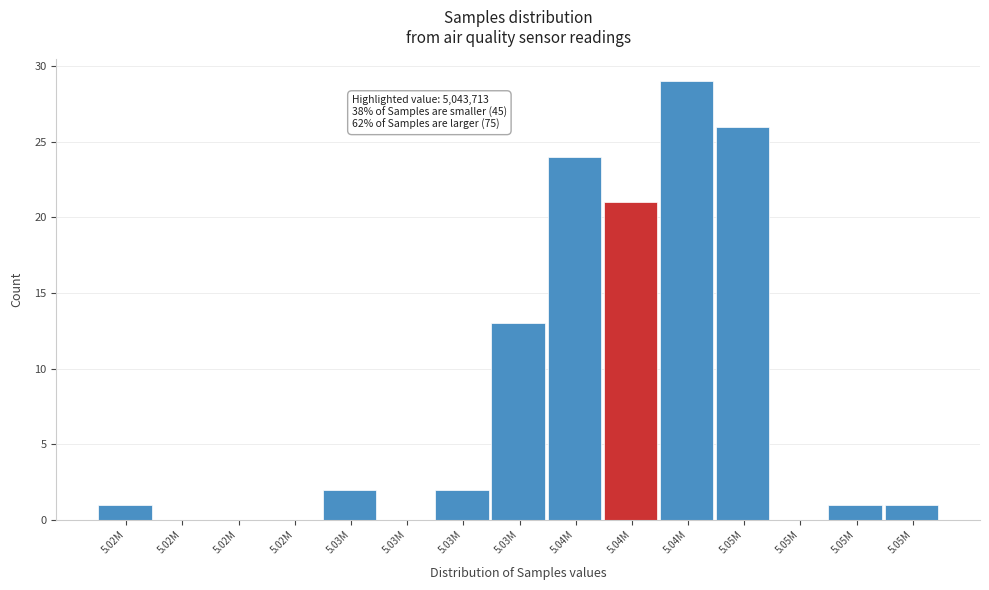

Are the bars horizontal?

No